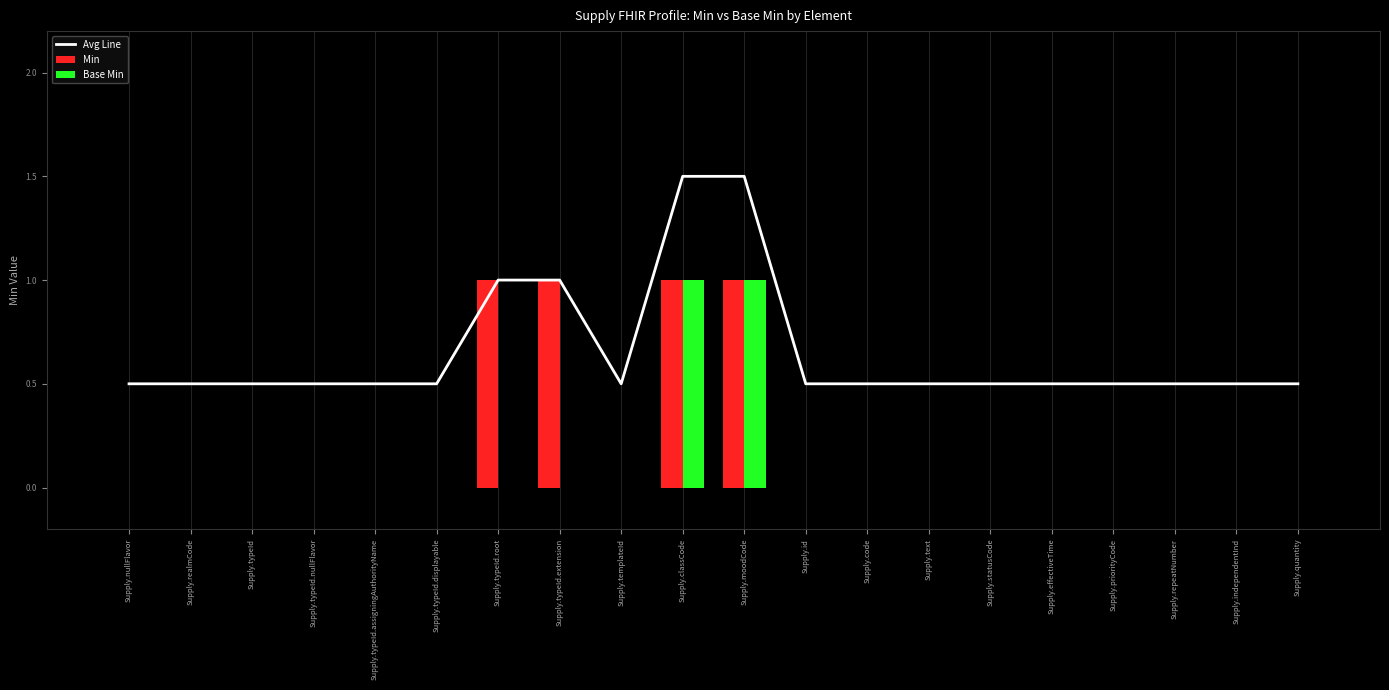

What is the total value across all series at Supply.id?

0.5